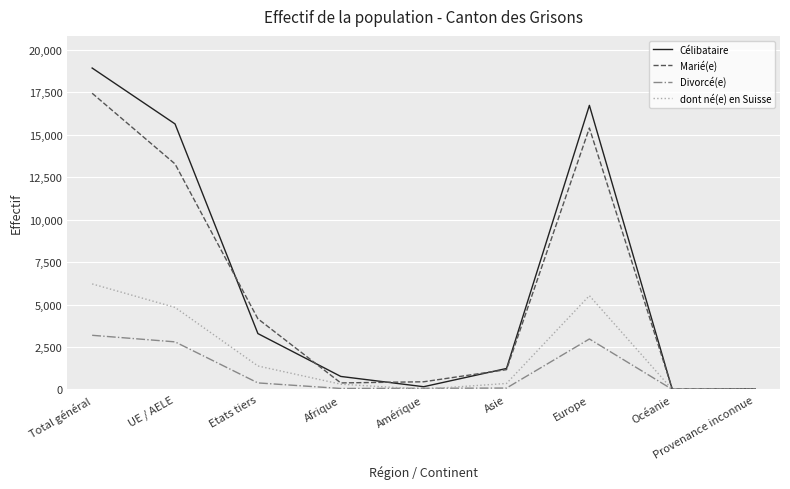

Which series has the largest total across all categories?

Célibataire